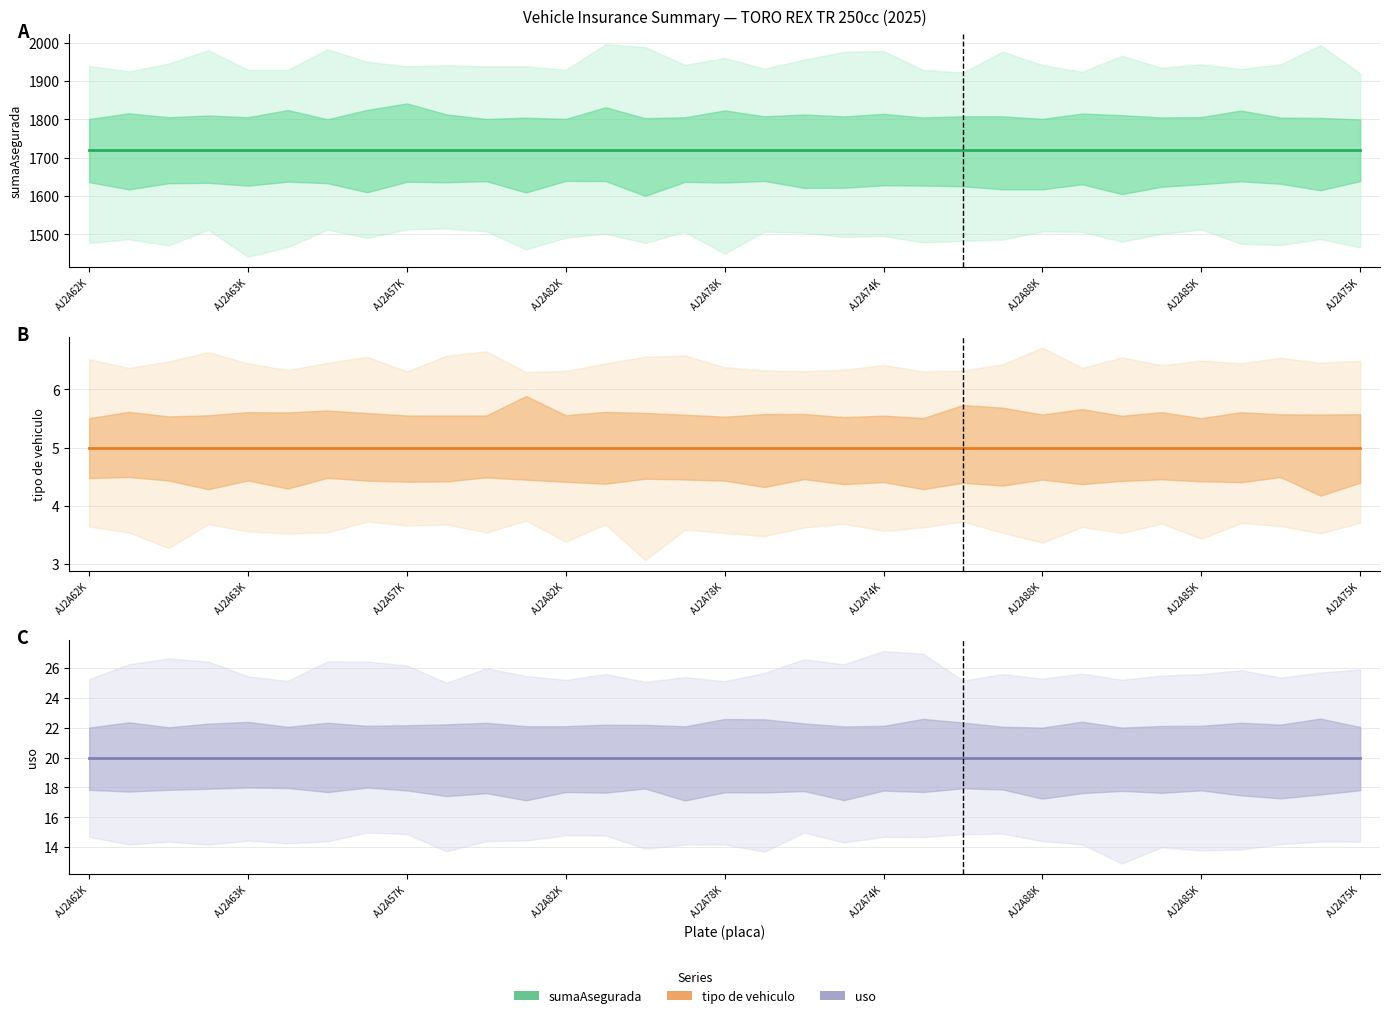

The uso series shows 14 at 13. True or false?

False